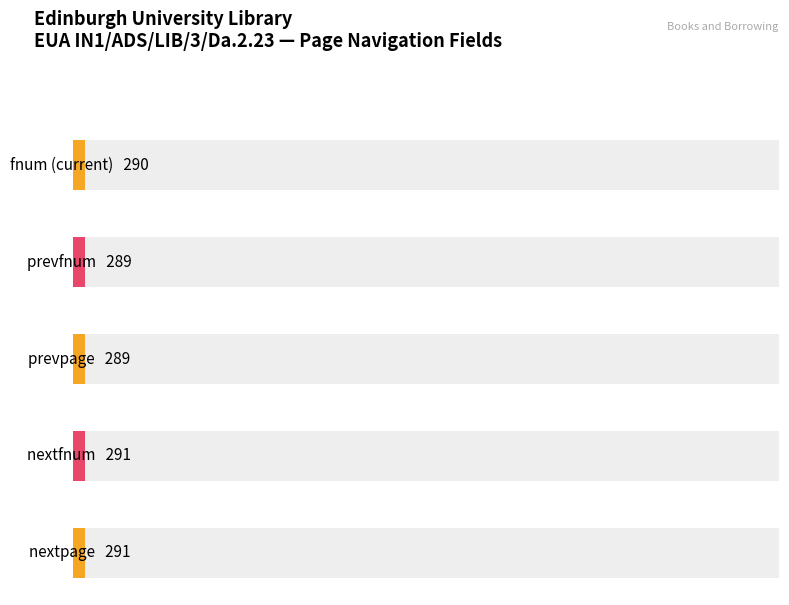

What is the value of the fnum bar at the 1st from the left?

290